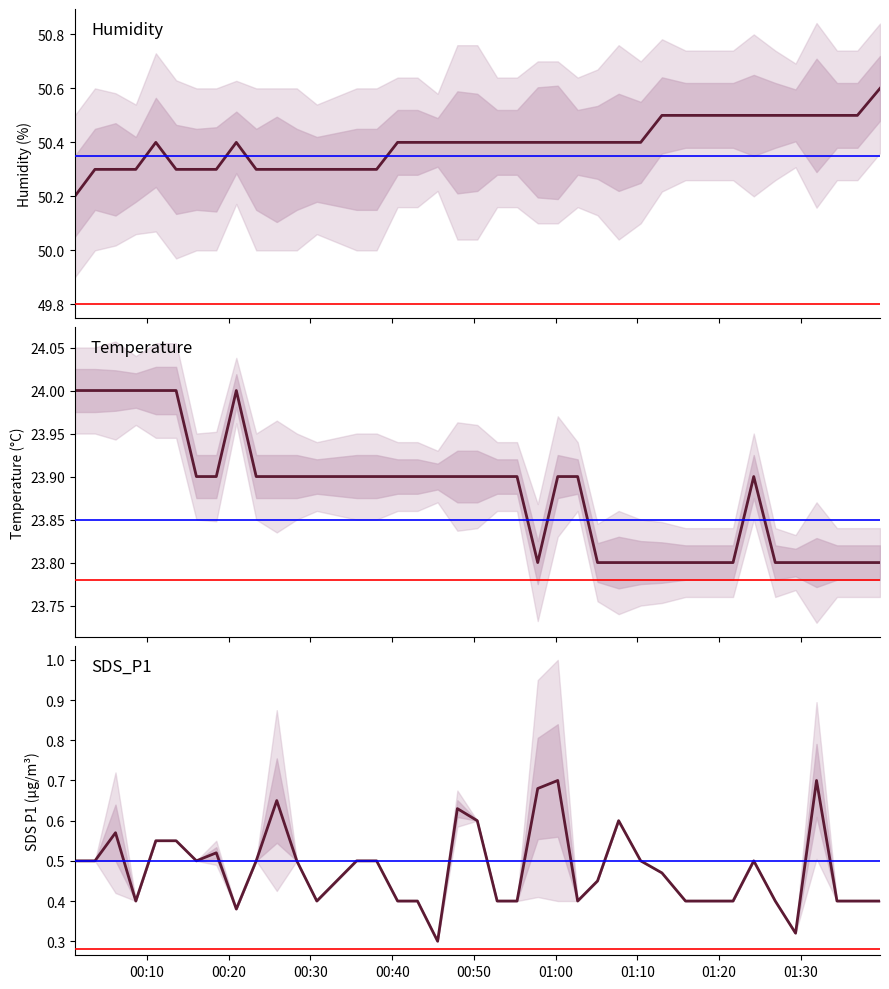

At how many categories does at least one series exceed 20?

40